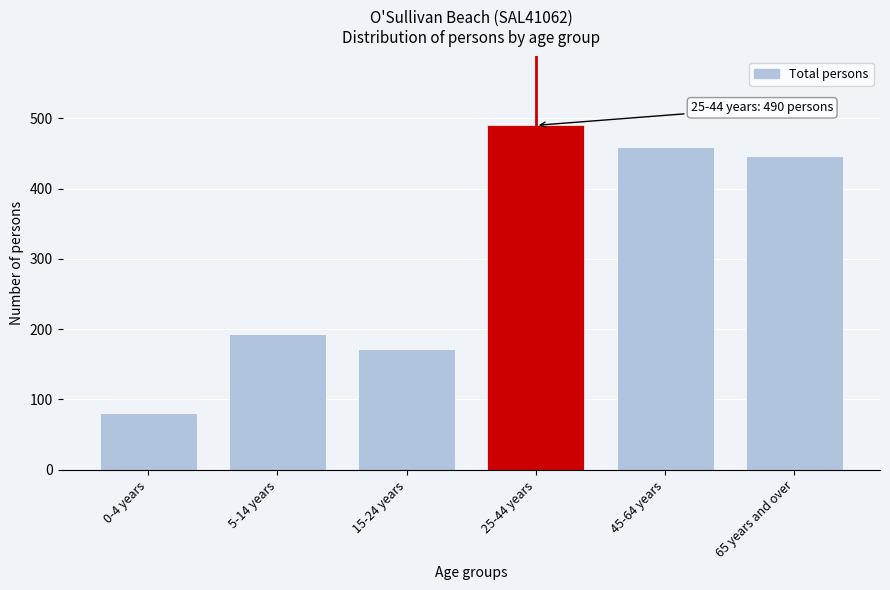

Reading left to right, list all the values displayed in this chart.

0-4 years=81	5-14 years=193	15-24 years=172	25-44 years=490	45-64 years=459	65 years and over=446